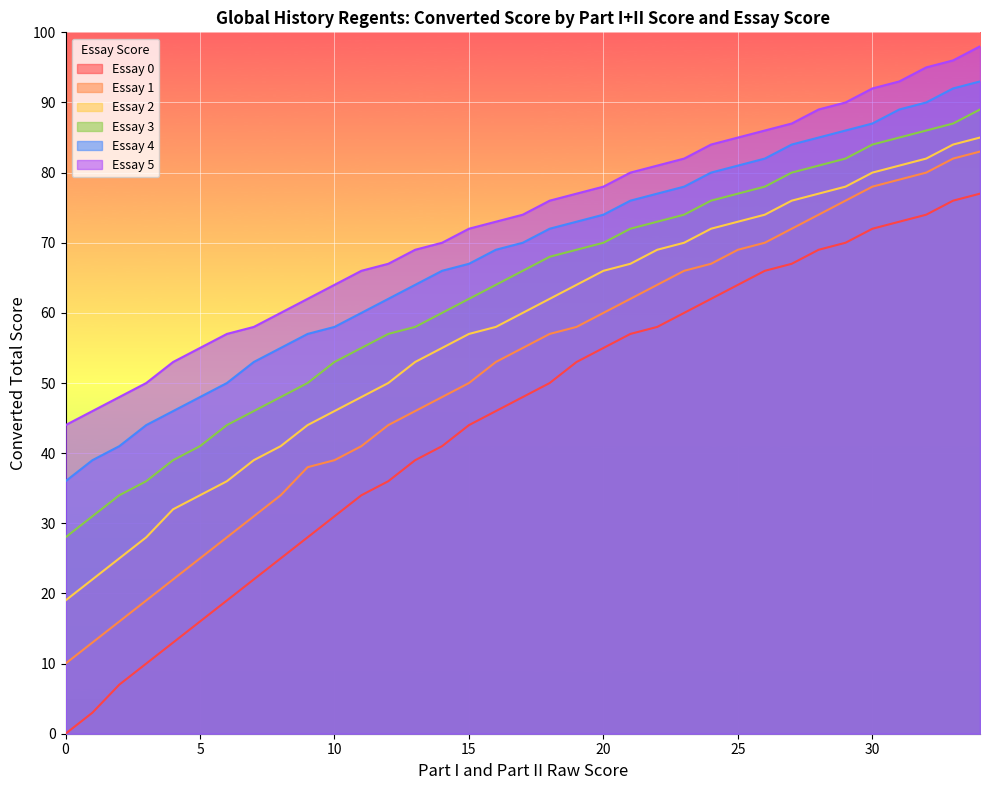

What is the total value across all series at 19?

394